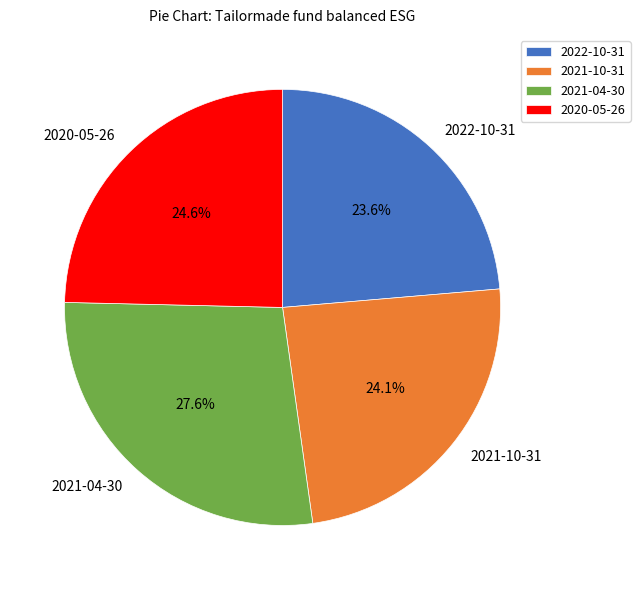

How many slices are in this pie chart?

4